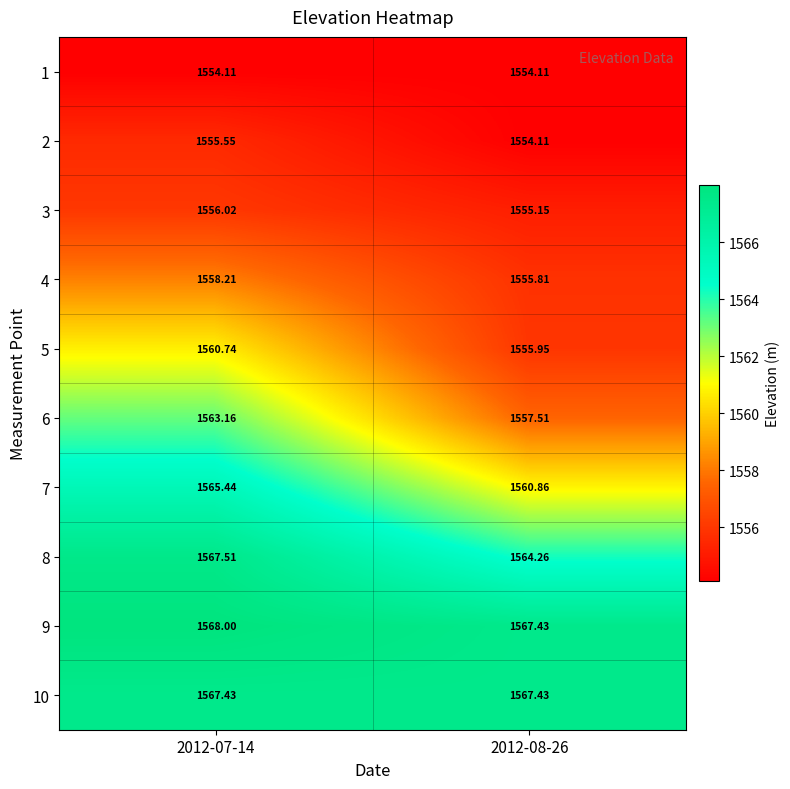

Is the value of 7 at 2012-08-26 greater than the value of 6 at 2012-07-14?

No